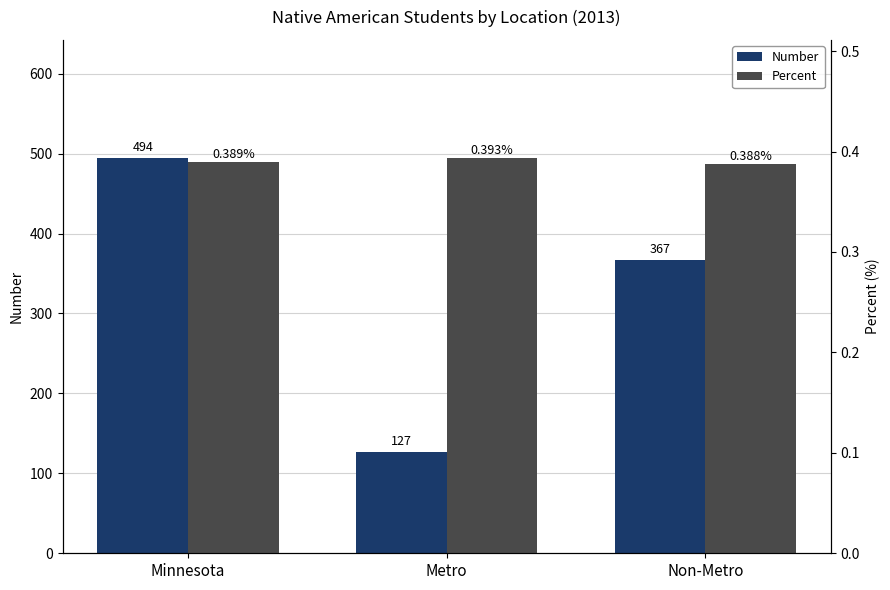

How many series are shown in this chart?

2